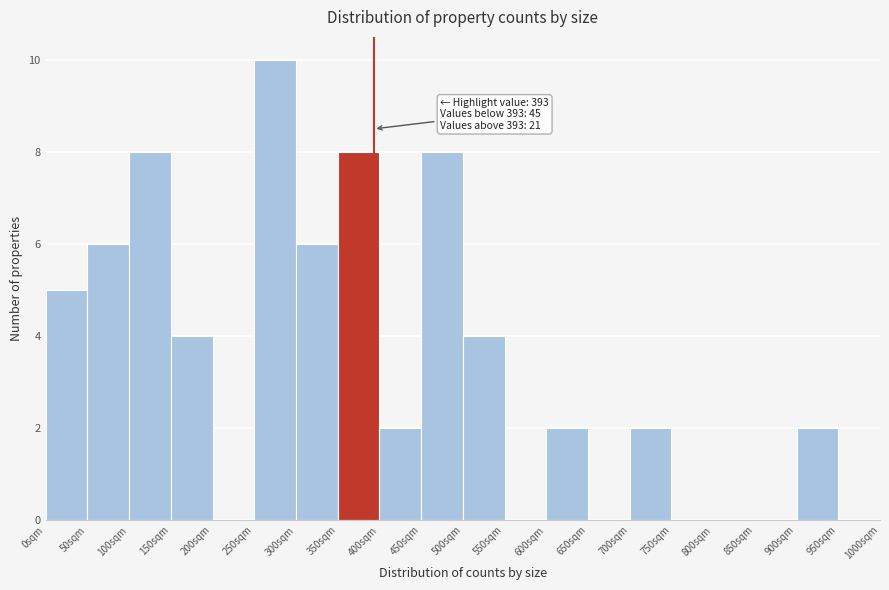

Which range on the x-axis has the tallest bar?

250 to 300